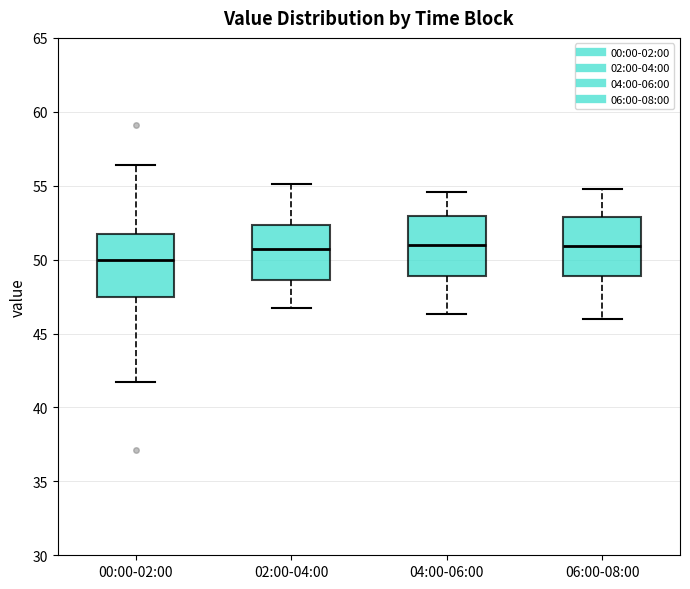

Reading left to right, transcribe this box plot: for each box, give where its median line is, the range the box spans, and where its two whiskers end, as read against the y-axis. The values are not printed on the chart, so give them approximately, as read against the axis.

00:00-02:00: median 50.0, box 47.5 to 51.5, whiskers 41.5 to 56.5
02:00-04:00: median 50.5, box 48.5 to 52.5, whiskers 46.5 to 55.0
04:00-06:00: median 51.0, box 49.0 to 53.0, whiskers 46.5 to 54.5
06:00-08:00: median 51.0, box 49.0 to 53.0, whiskers 46.0 to 55.0